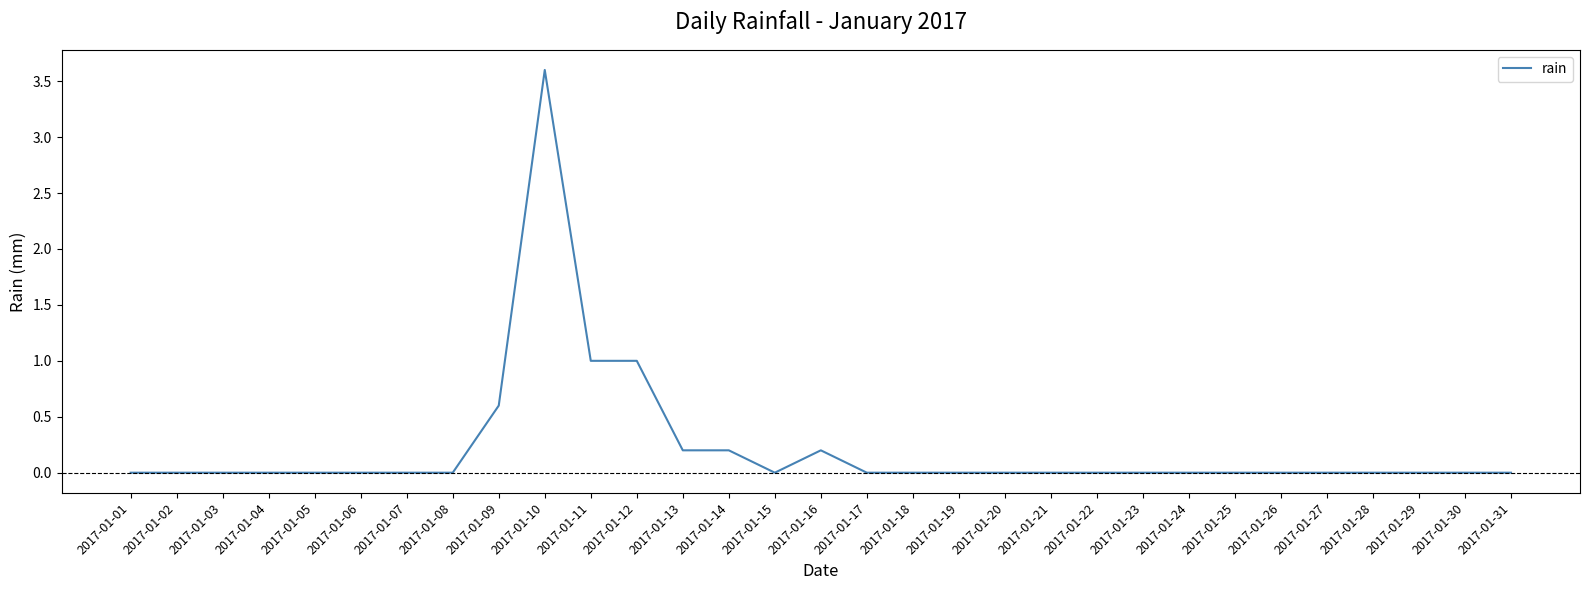

What is the maximum value shown in the chart?

3.6